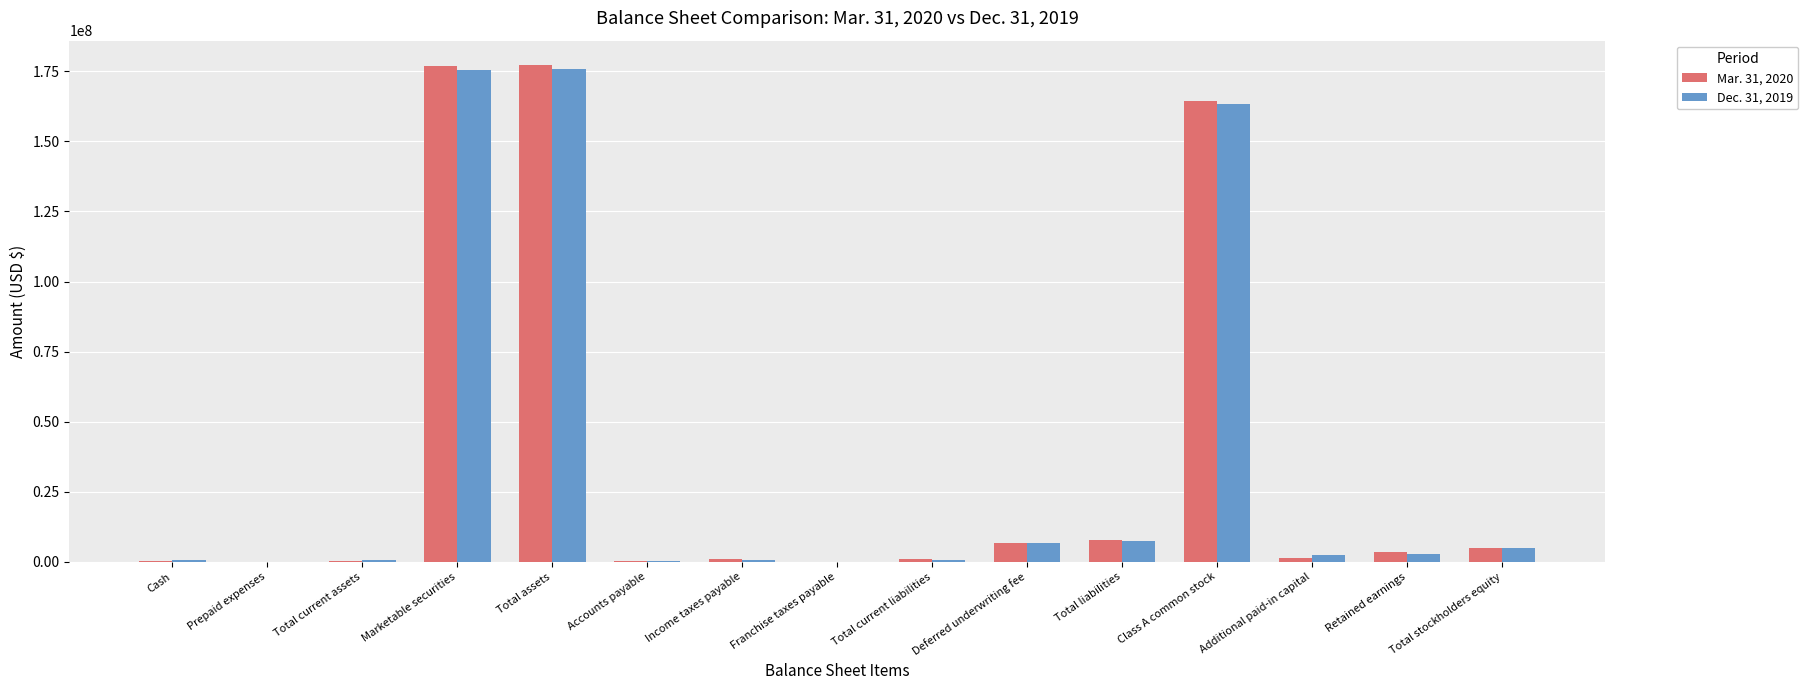

The Mar. 31, 2020 series shows 176763122 at Marketable securities. True or false?

True